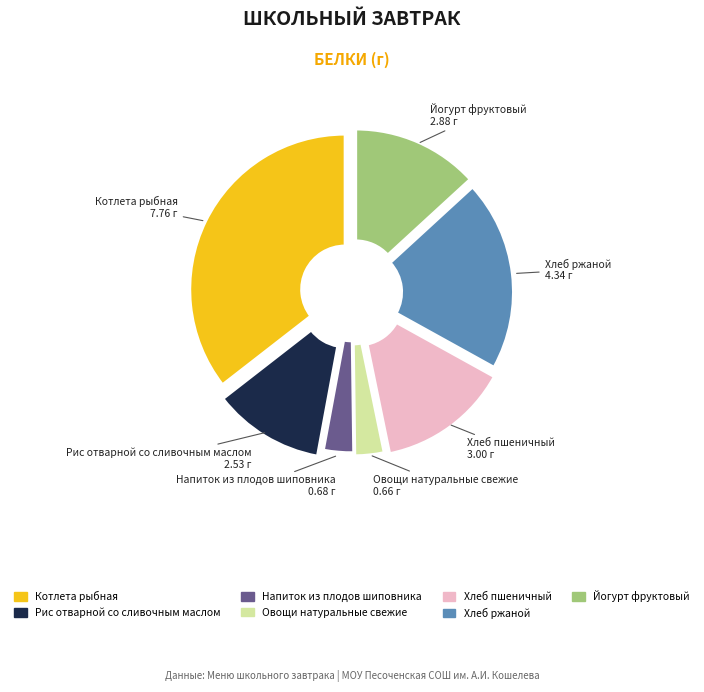

Rank the categories by value from lowest to highest.

Овощи натуральные свежие, Напиток из плодов шиповника, Рис отварной со сливочным маслом, Йогурт фруктовый, Хлеб пшеничный, Хлеб ржаной, Котлета рыбная